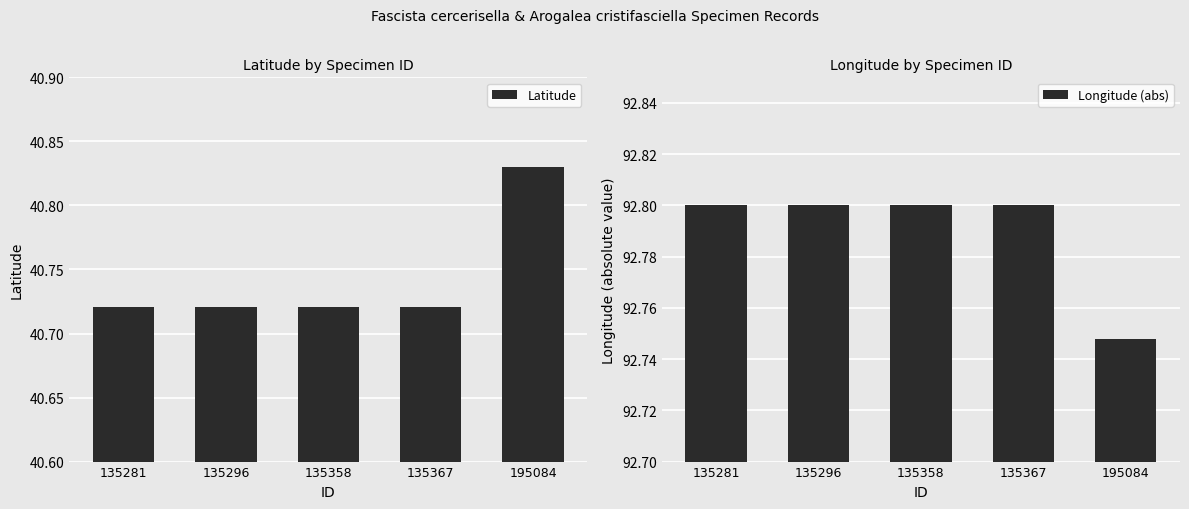

Rank the series by their maximum value, from highest to lowest.

Longitude (abs), Latitude